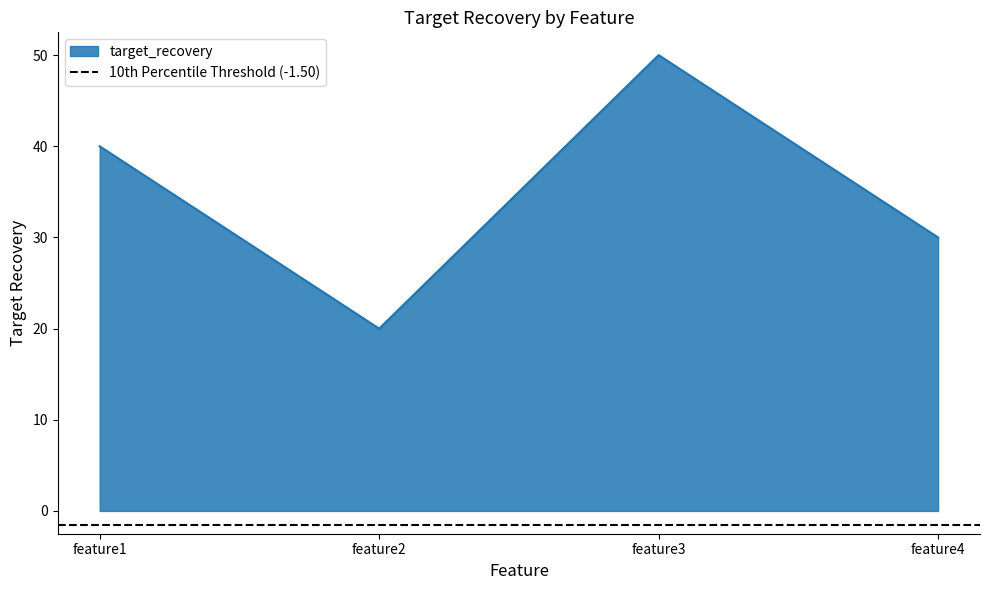

Reading left to right, what are all the values shown in this chart?

feature1=40	feature2=20	feature3=50	feature4=30